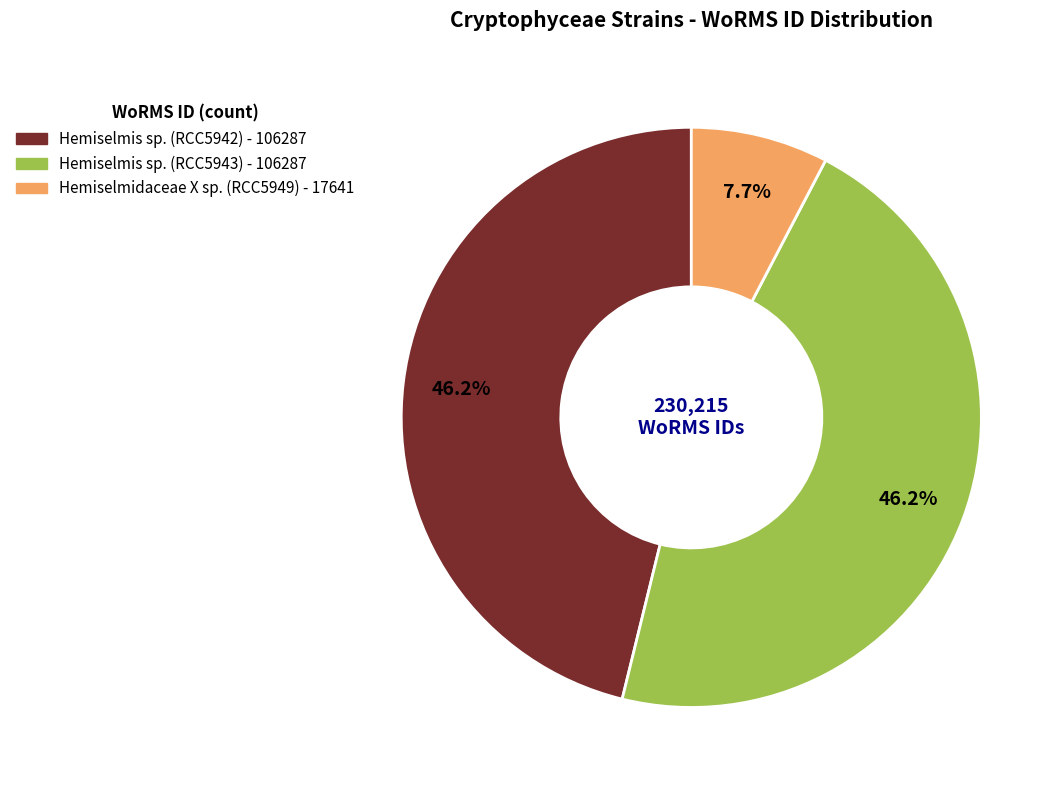

To the nearest percent, what portion does Hemiselmis sp. (RCC5943) represent?

46%